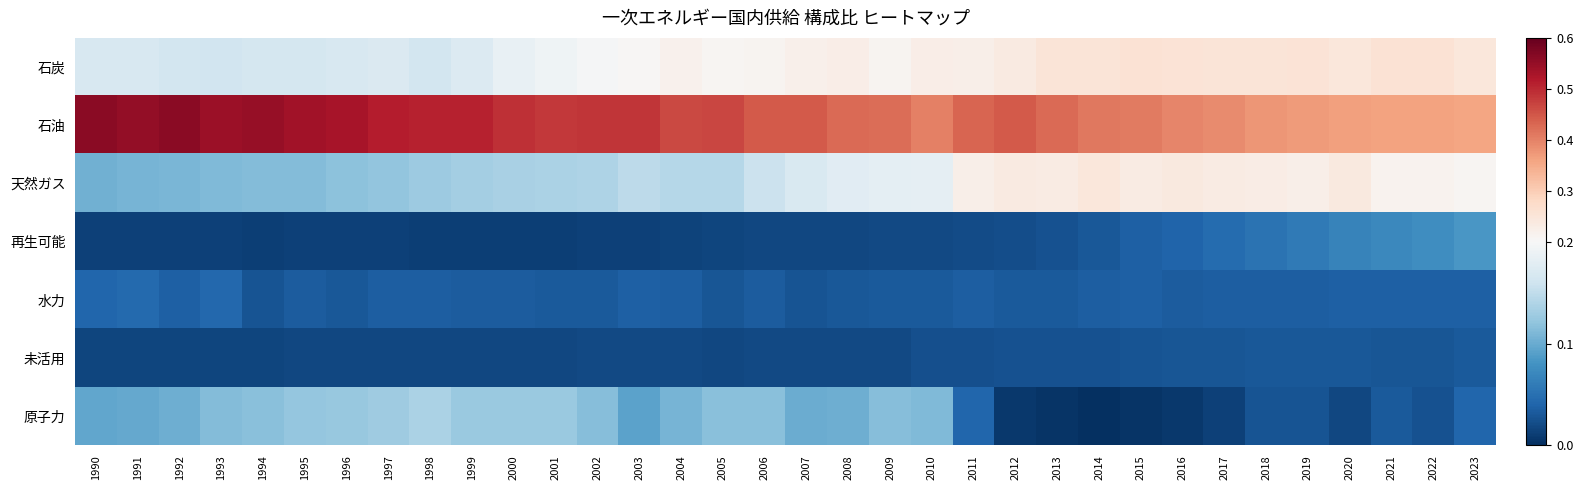

Reading right to left, list all the values displayed in this chart.

石炭: 2023=0.2	2022=0.3	2021=0.3	2020=0.2	2019=0.3	2018=0.3	2017=0.3	2016=0.3	2015=0.3	2014=0.3	2013=0.3	2012=0.2	2011=0.2	2010=0.2	2009=0.2	2008=0.2	2007=0.2	2006=0.2	2005=0.2	2004=0.2	2003=0.2	2002=0.2	2001=0.2	2000=0.2	1999=0.2	1998=0.2	1997=0.2	1996=0.2	1995=0.2	1994=0.2	1993=0.2	1992=0.2	1991=0.2	1990=0.2
石油: 2023=0.4	2022=0.4	2021=0.4	2020=0.4	2019=0.4	2018=0.4	2017=0.4	2016=0.4	2015=0.4	2014=0.4	2013=0.4	2012=0.4	2011=0.4	2010=0.4	2009=0.4	2008=0.4	2007=0.4	2006=0.4	2005=0.5	2004=0.5	2003=0.5	2002=0.5	2001=0.5	2000=0.5	1999=0.5	1998=0.5	1997=0.5	1996=0.5	1995=0.5	1994=0.5	1993=0.5	1992=0.6	1991=0.6	1990=0.6
天然ガス: 2023=0.2	2022=0.2	2021=0.2	2020=0.2	2019=0.2	2018=0.2	2017=0.2	2016=0.2	2015=0.2	2014=0.2	2013=0.2	2012=0.2	2011=0.2	2010=0.2	2009=0.2	2008=0.2	2007=0.2	2006=0.2	2005=0.1	2004=0.1	2003=0.1	2002=0.1	2001=0.1	2000=0.1	1999=0.1	1998=0.1	1997=0.1	1996=0.1	1995=0.1	1994=0.1	1993=0.1	1992=0.1	1991=0.1	1990=0.1
再生可能: 2023=0.1	2022=0.1	2021=0.1	2020=0.1	2019=0.1	2018=0.1	2017=0.0	2016=0.0	2015=0.0	2014=0.0	2013=0.0	2012=0.0	2011=0.0	2010=0.0	2009=0.0	2008=0.0	2007=0.0	2006=0.0	2005=0.0	2004=0.0	2003=0.0	2002=0.0	2001=0.0	2000=0.0	1999=0.0	1998=0.0	1997=0.0	1996=0.0	1995=0.0	1994=0.0	1993=0.0	1992=0.0	1991=0.0	1990=0.0
水力: 2023=0.0	2022=0.0	2021=0.0	2020=0.0	2019=0.0	2018=0.0	2017=0.0	2016=0.0	2015=0.0	2014=0.0	2013=0.0	2012=0.0	2011=0.0	2010=0.0	2009=0.0	2008=0.0	2007=0.0	2006=0.0	2005=0.0	2004=0.0	2003=0.0	2002=0.0	2001=0.0	2000=0.0	1999=0.0	1998=0.0	1997=0.0	1996=0.0	1995=0.0	1994=0.0	1993=0.0	1992=0.0	1991=0.0	1990=0.0
未活用: 2023=0.0	2022=0.0	2021=0.0	2020=0.0	2019=0.0	2018=0.0	2017=0.0	2016=0.0	2015=0.0	2014=0.0	2013=0.0	2012=0.0	2011=0.0	2010=0.0	2009=0.0	2008=0.0	2007=0.0	2006=0.0	2005=0.0	2004=0.0	2003=0.0	2002=0.0	2001=0.0	2000=0.0	1999=0.0	1998=0.0	1997=0.0	1996=0.0	1995=0.0	1994=0.0	1993=0.0	1992=0.0	1991=0.0	1990=0.0
原子力: 2023=0.0	2022=0.0	2021=0.0	2020=0.0	2019=0.0	2018=0.0	2017=0.0	2016=0.0	2015=0.0	2014=0.0	2013=0.0	2012=0.0	2011=0.0	2010=0.1	2009=0.1	2008=0.1	2007=0.1	2006=0.1	2005=0.1	2004=0.1	2003=0.1	2002=0.1	2001=0.1	2000=0.1	1999=0.1	1998=0.1	1997=0.1	1996=0.1	1995=0.1	1994=0.1	1993=0.1	1992=0.1	1991=0.1	1990=0.1